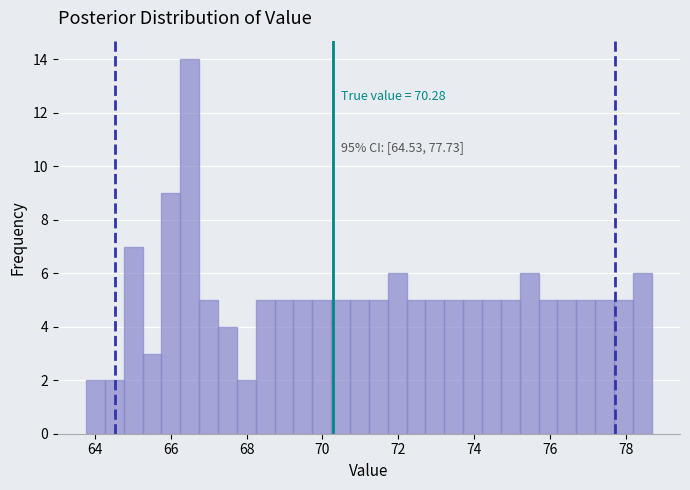

Read against the x-axis, roughly where is the centre of the tallest bar?

66.4